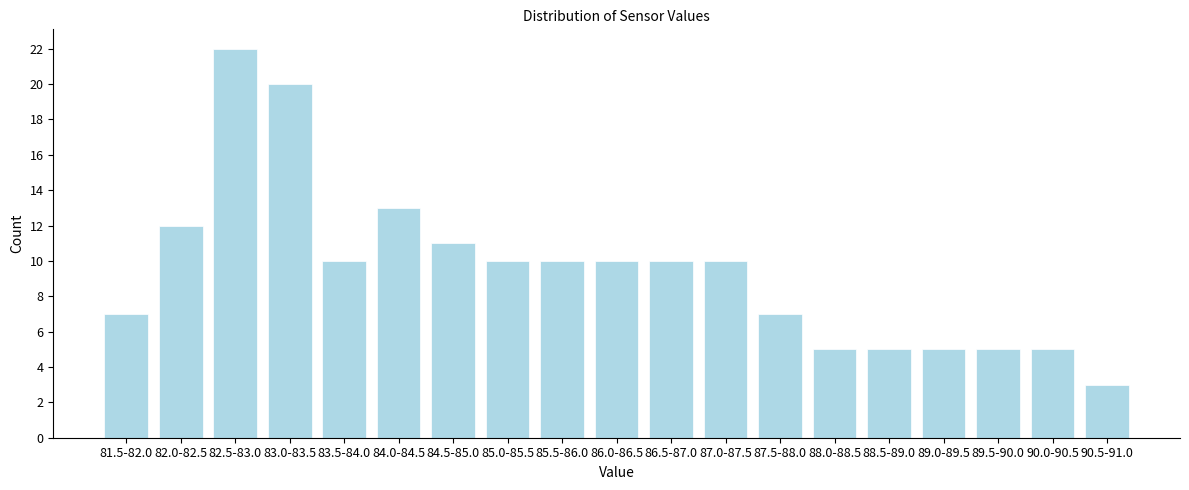

Reading left to right, extract all data points from this chart.

7	12	22	20	10	13	11	10	10	10	10	10	7	5	5	5	5	5	3